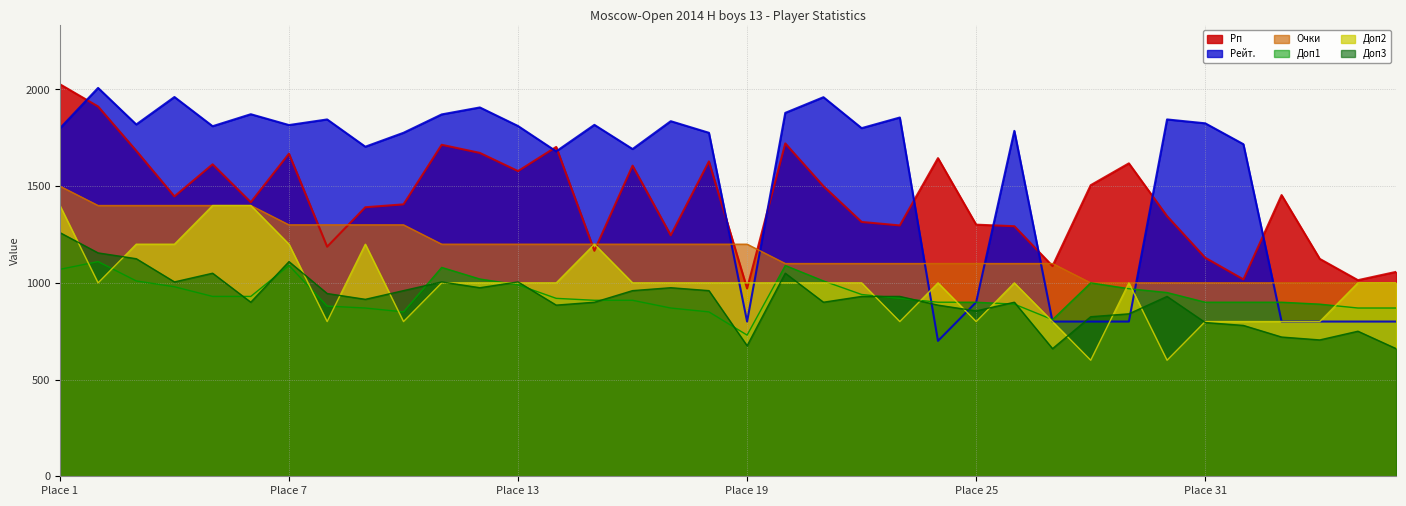

Which series changed the most between 17 and 23?

Доп2